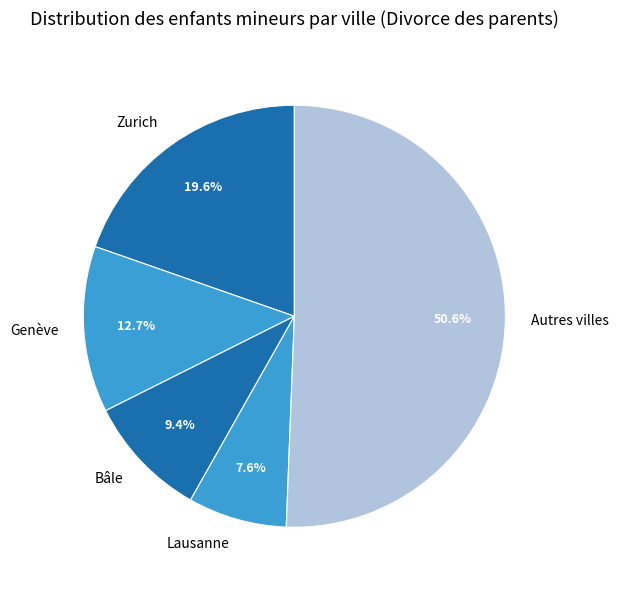

What is the smallest slice in the pie chart?

Lausanne